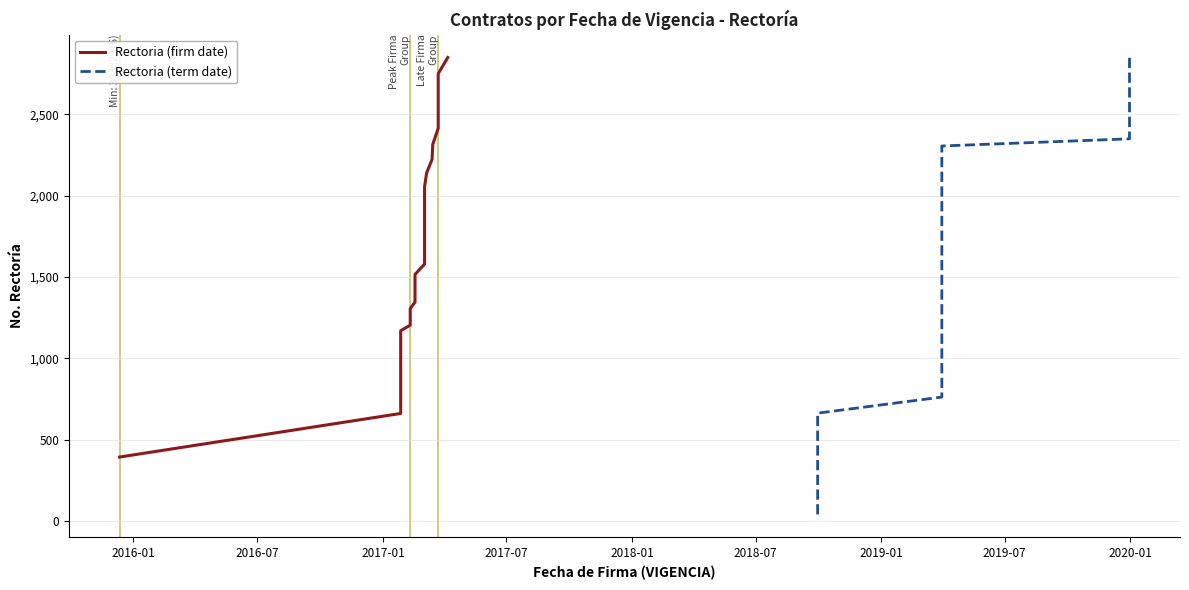

At how many categories does at least one series exceed 2137?

9